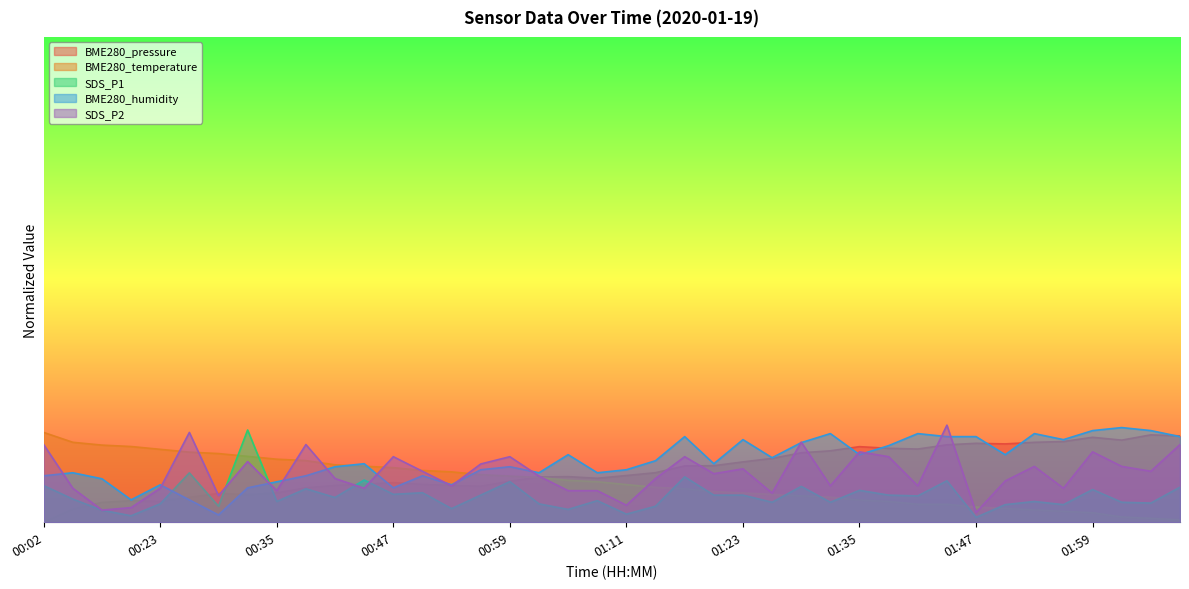

How many lines are shown in the chart?

5